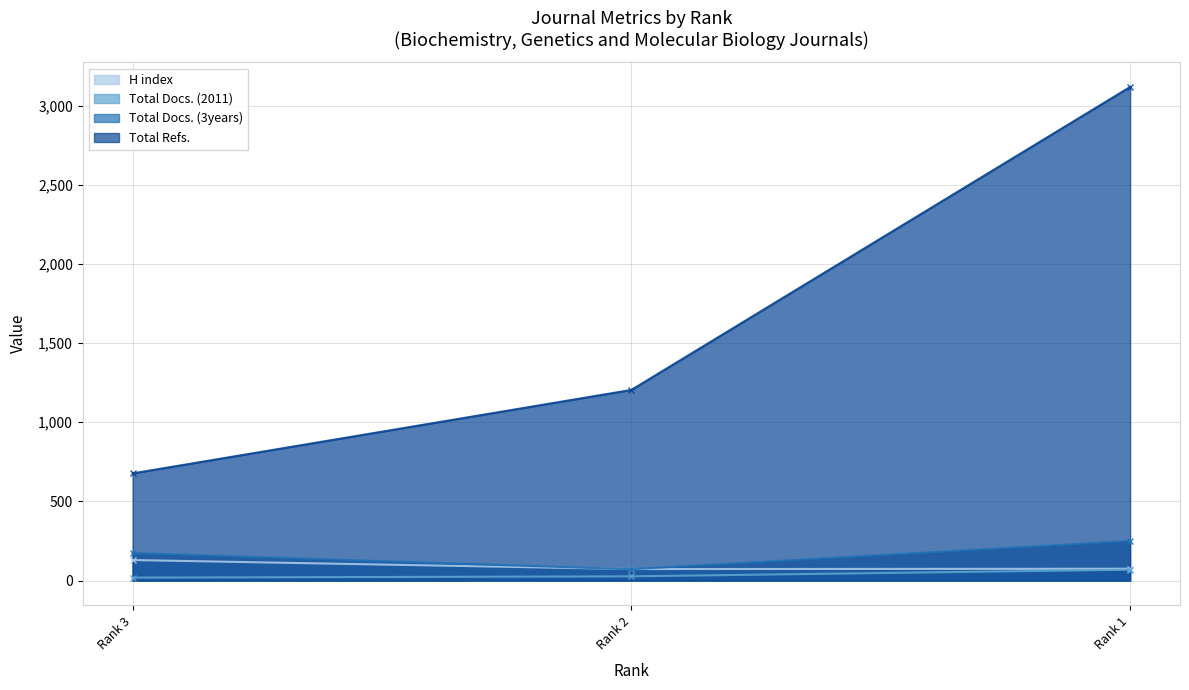

What is the minimum value shown in the chart?

19